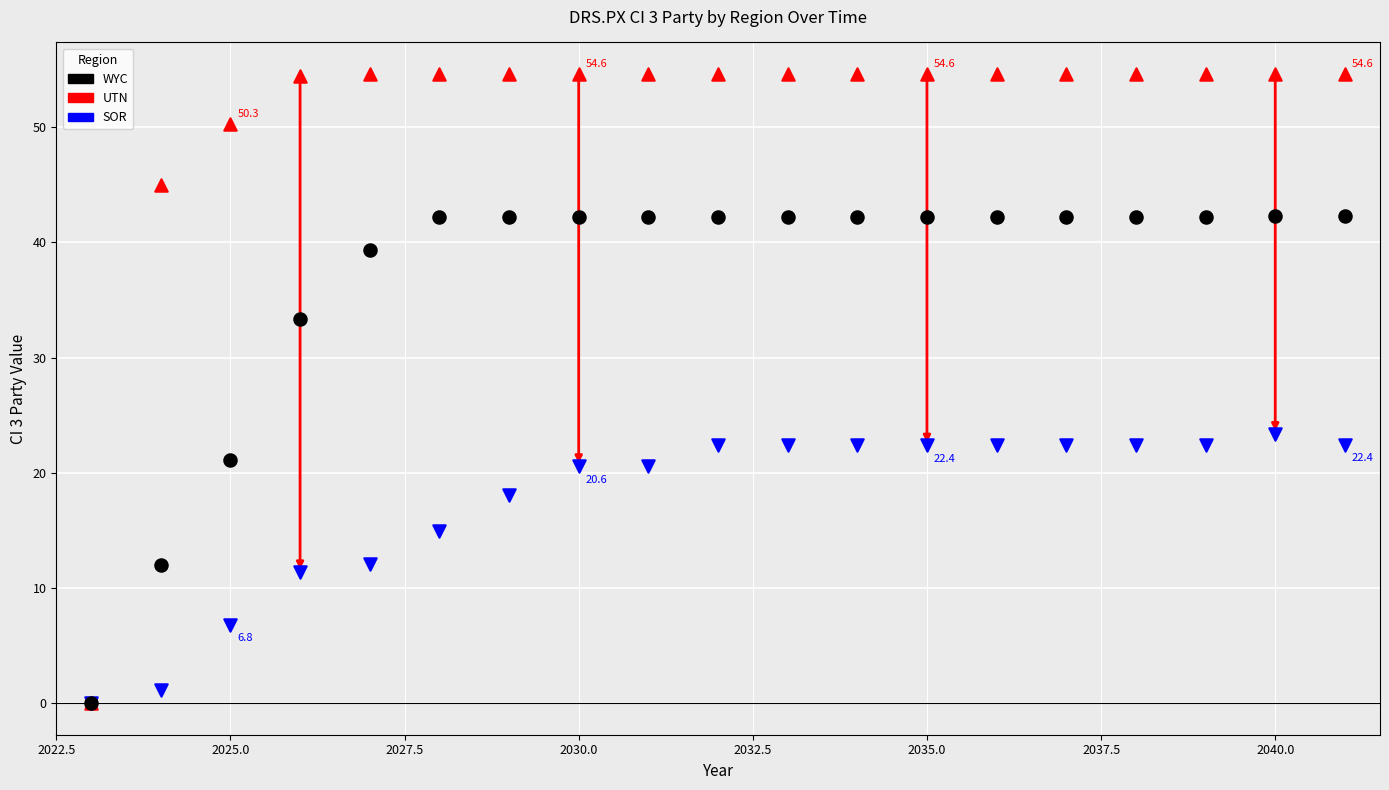

Across all series, what Y value is closest to 27?

23.4